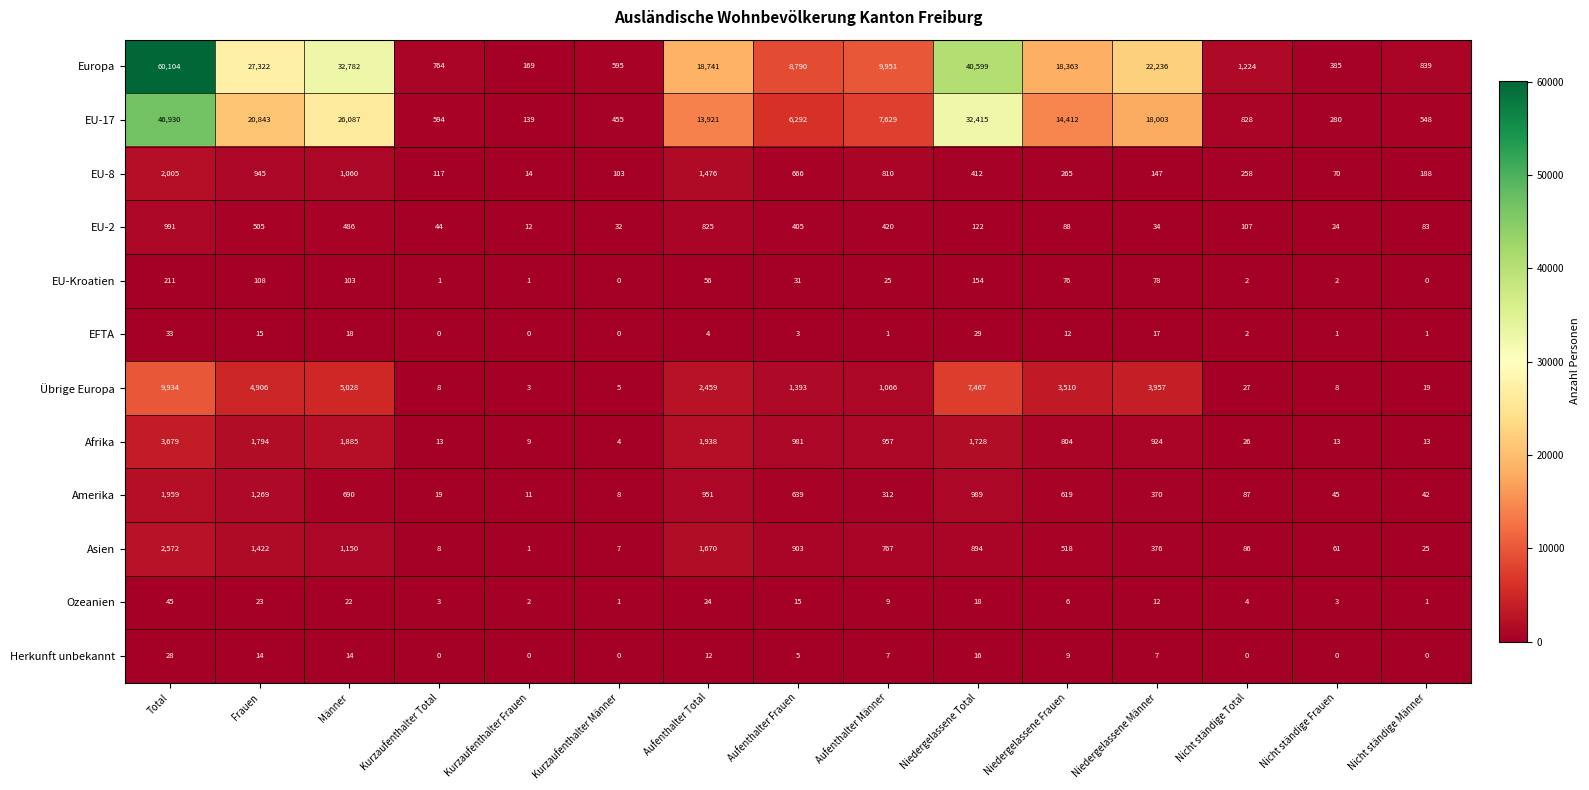

What is the total value across all series at Nicht ständige Männer?

1759